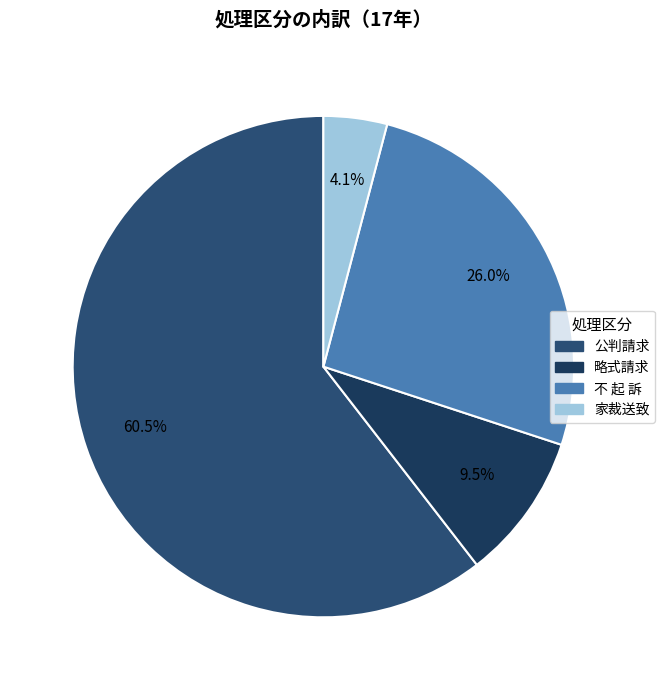

To the nearest percent, what percentage of the pie is 略式請求?

9%